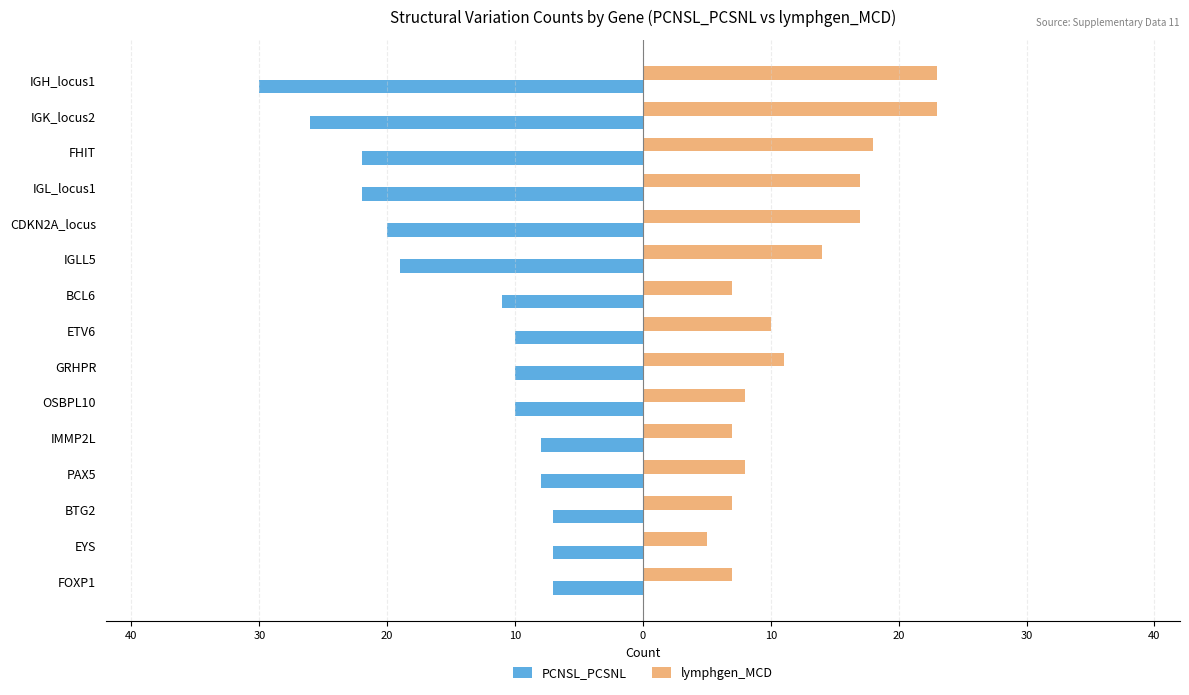

What are all the series names shown in the legend?

PCNSL_PCSNL, lymphgen_MCD